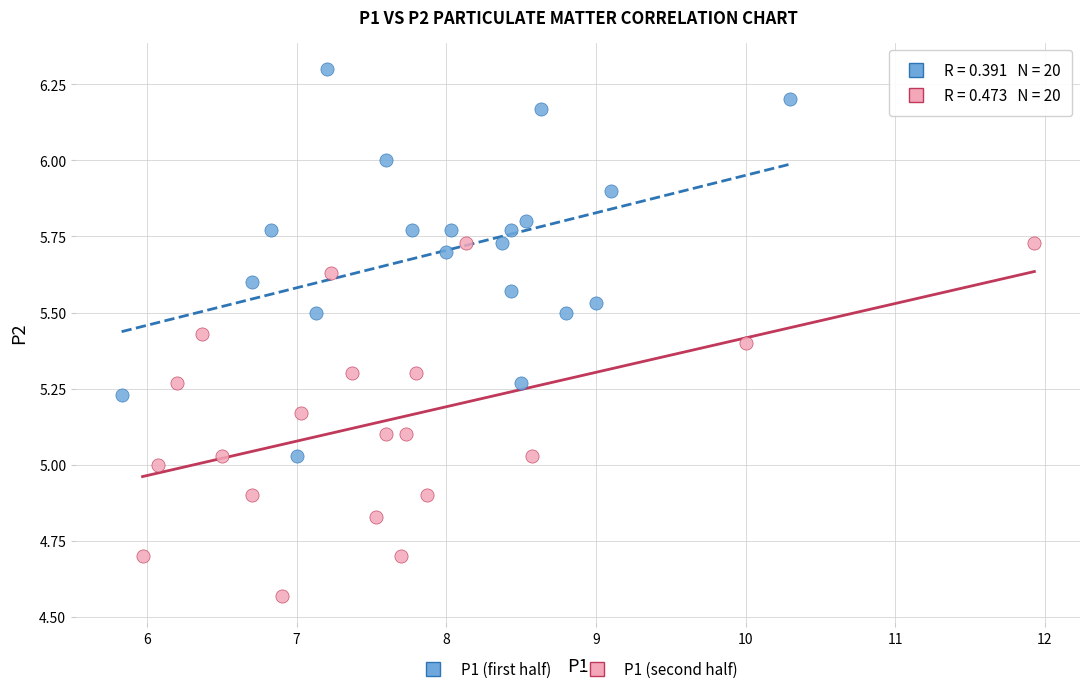

Which series has the widest spread of Y values?

P1 (first half)